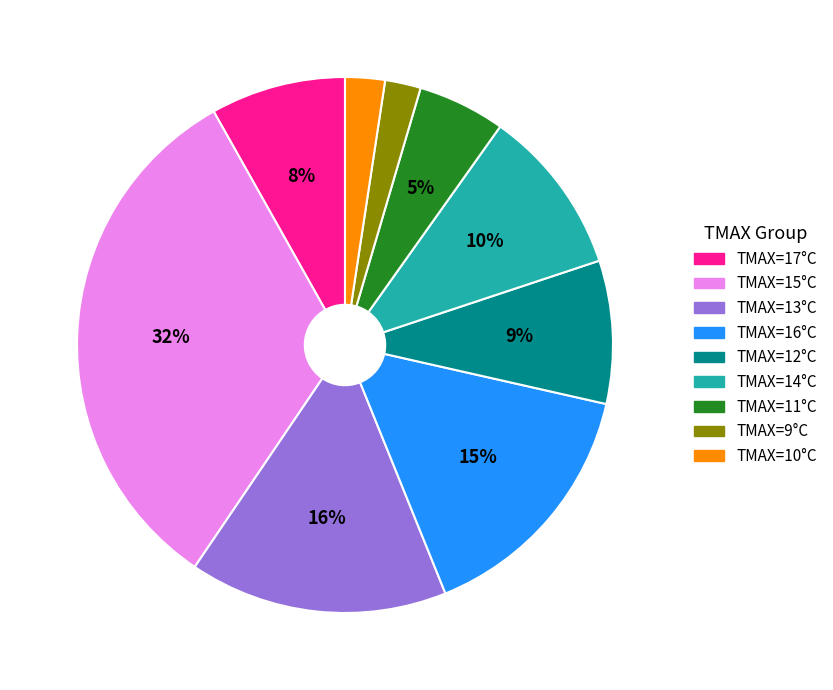

To the nearest percent, what is the average slice percentage?

11%